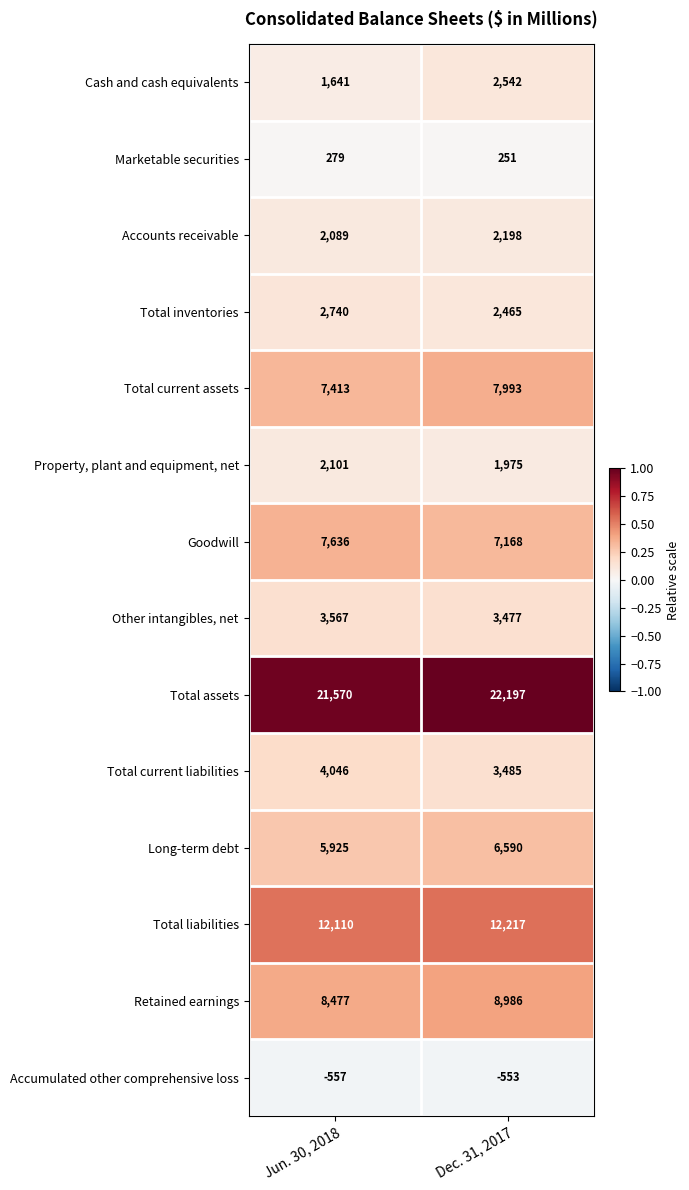

The value of Retained earnings at Dec. 31, 2017 is 8986. True or false?

True